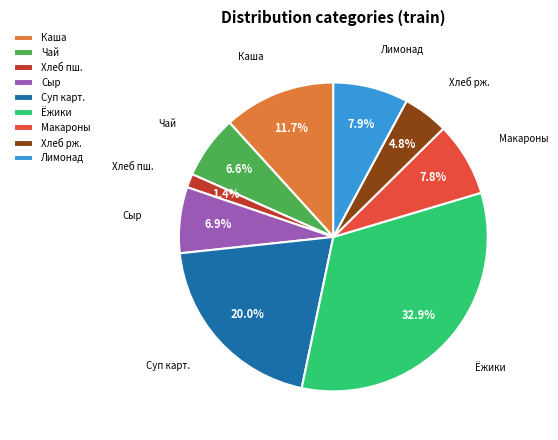

What is the ratio of the value at Ёжики to the value at Хлеб рж.?

6.9